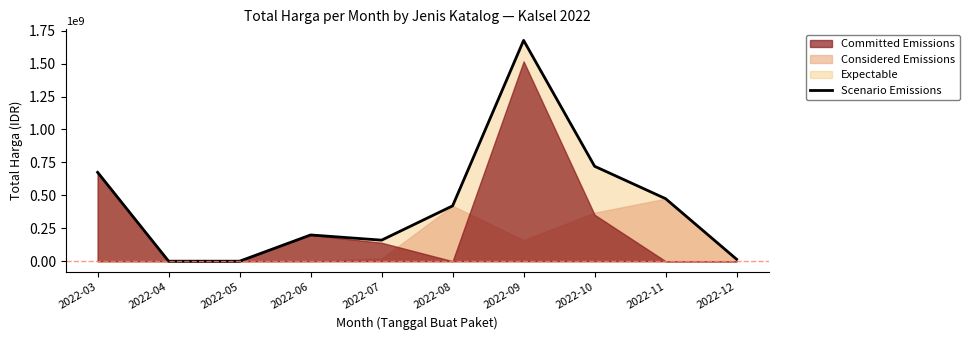

Count the number of categories in the chart.

10